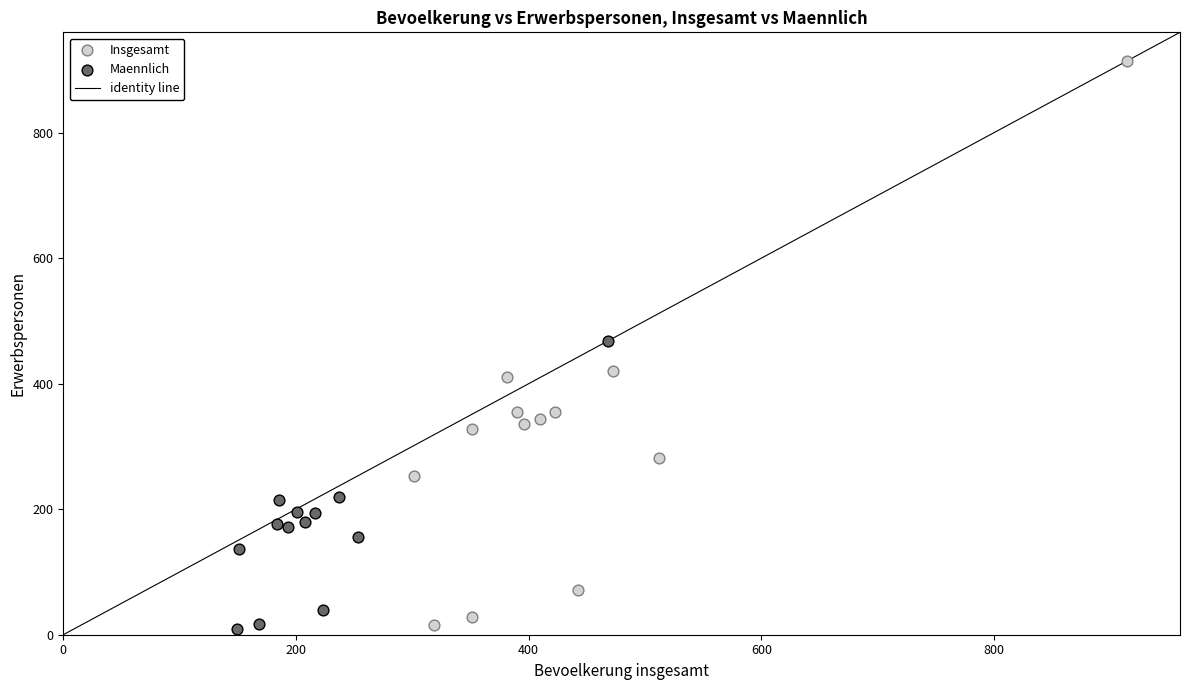

Which series has the largest Y range (max minus min)?

Insgesamt